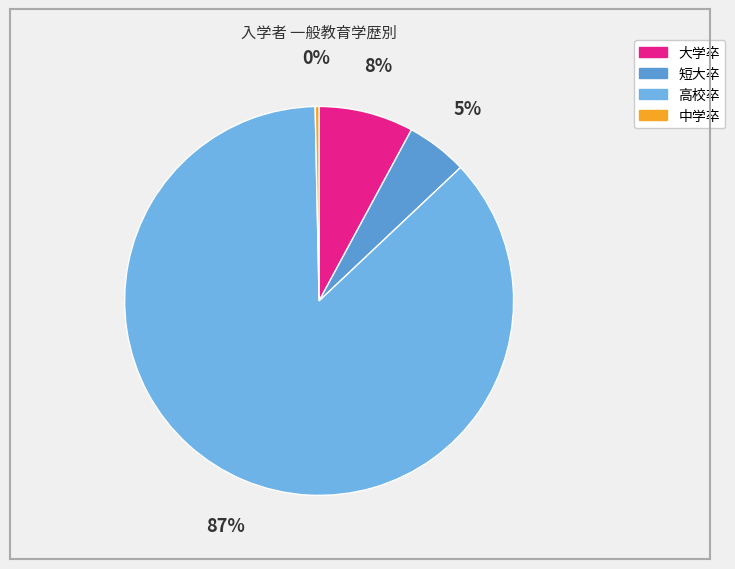

To the nearest percent, what is the average slice percentage?

25%